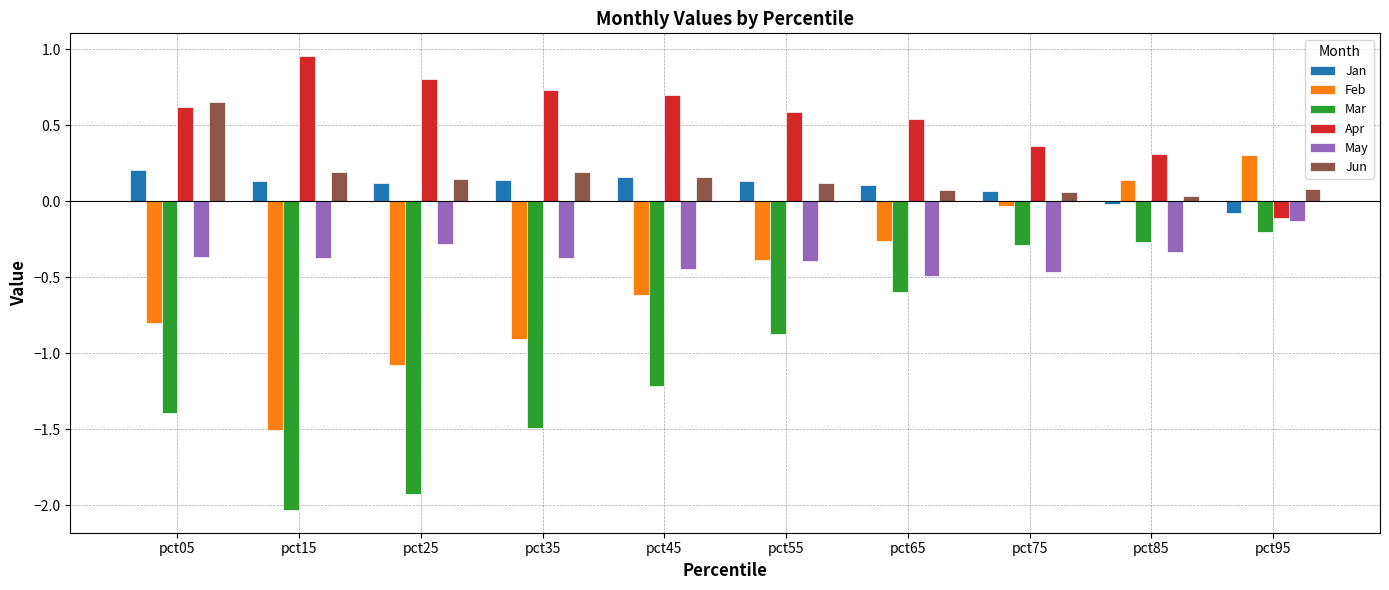

How many series are shown in this chart?

6